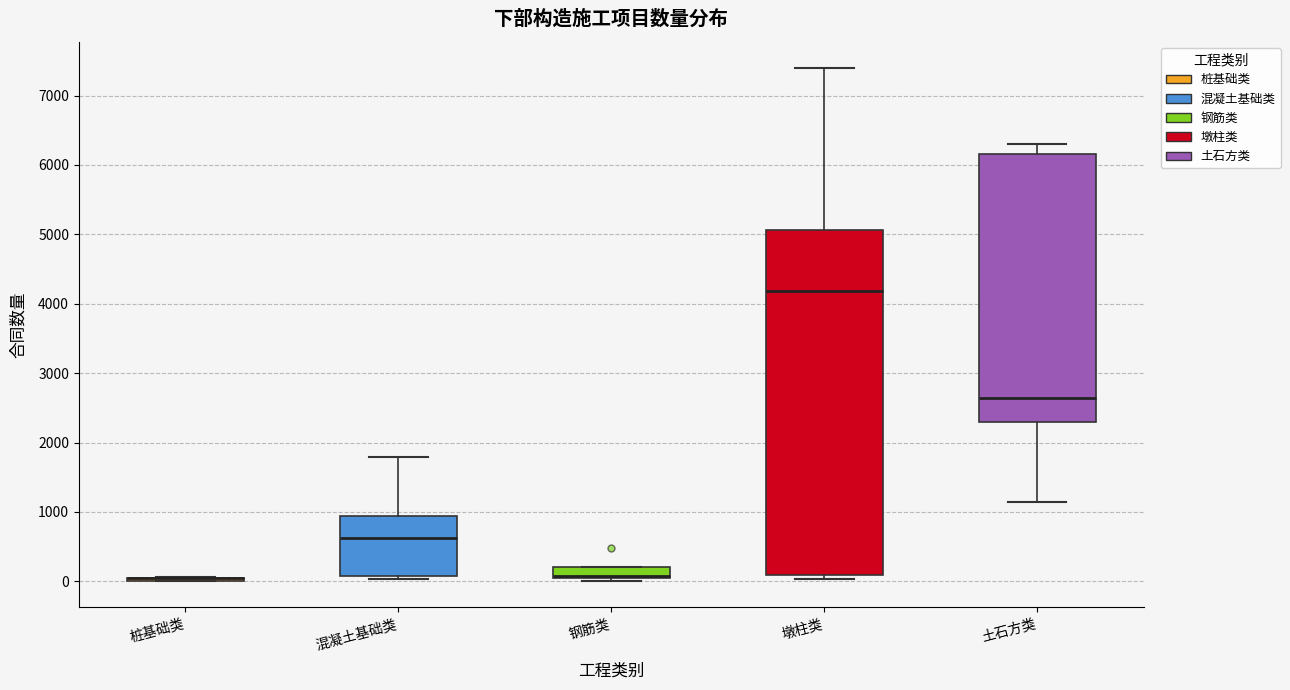

Which box is the tallest, from its lower edge to its upper edge?

墩柱类